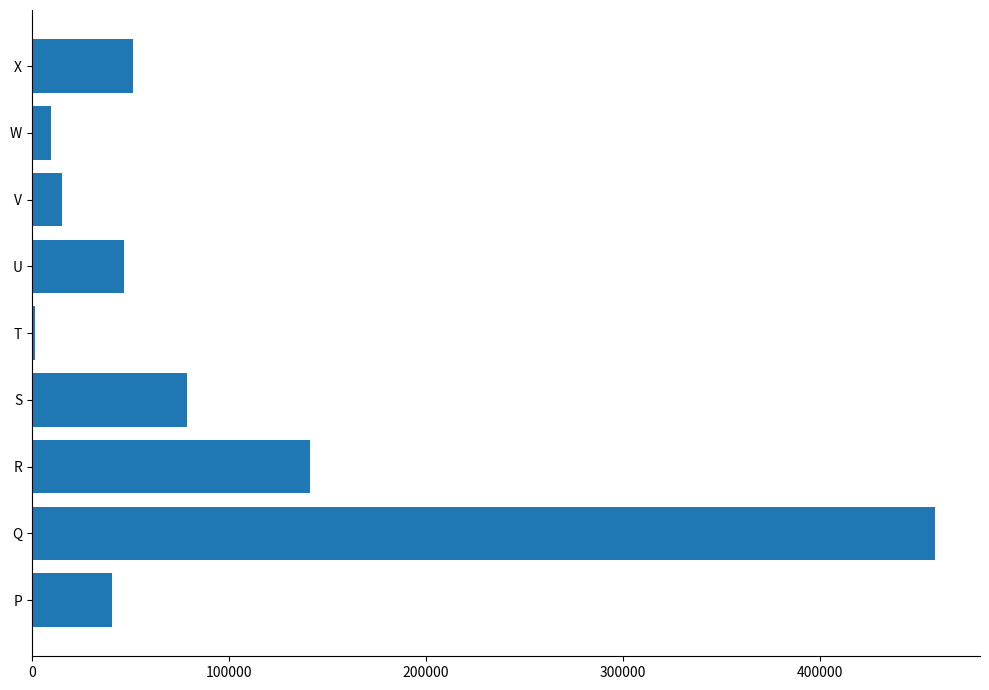

Reading bottom to top, extract all data points from this chart.

P=40719	Q=458314	R=141311	S=78761	T=1300	U=46816	V=15145	W=9500	X=51500